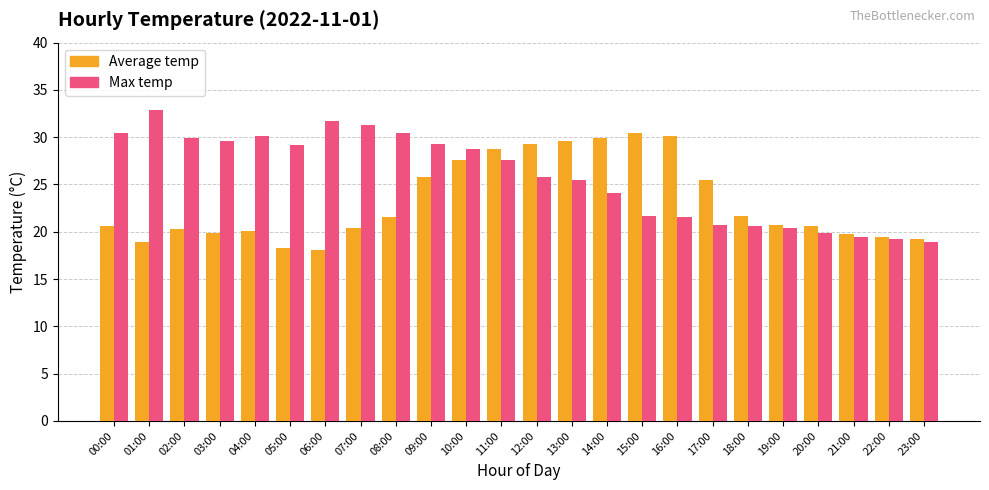

What is the average value of the Max temp series?

25.8